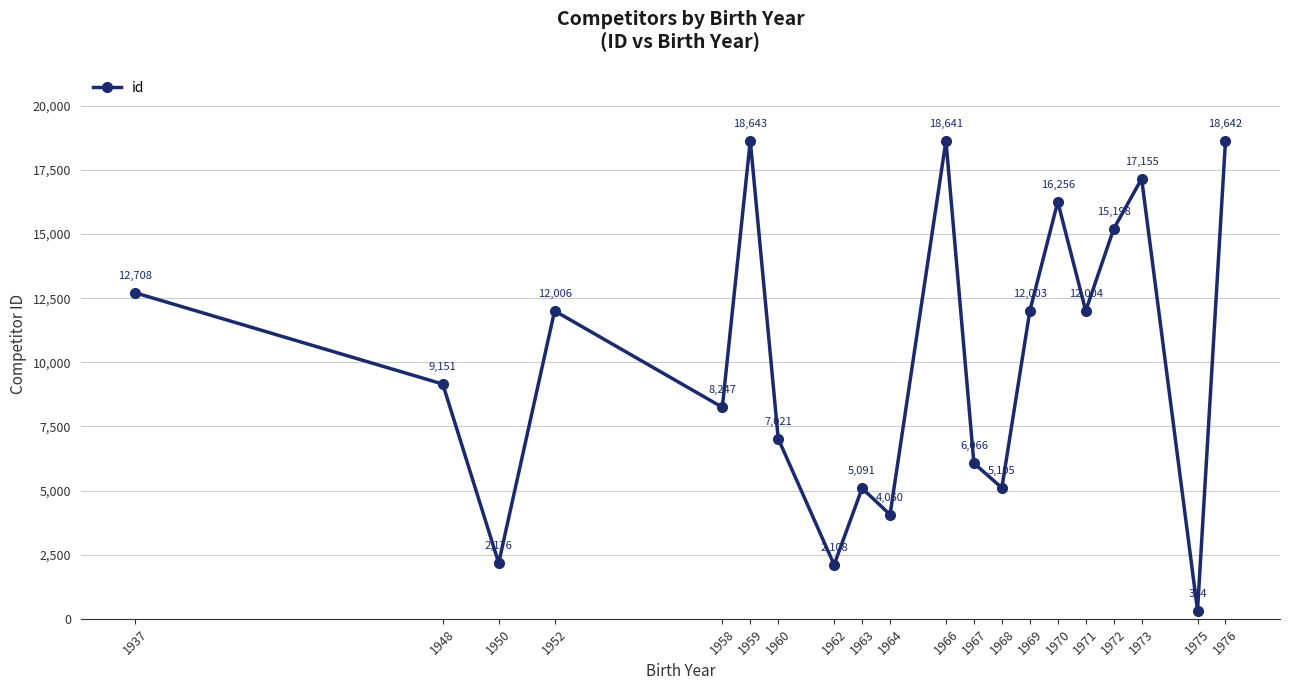

Where is the first local maximum?

1952